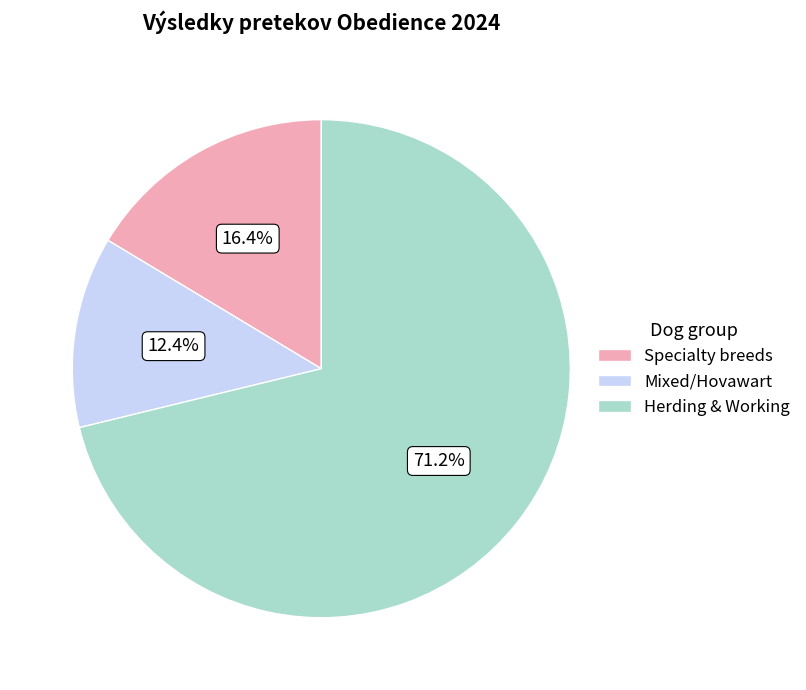

To the nearest percent, what is the average slice percentage?

33%